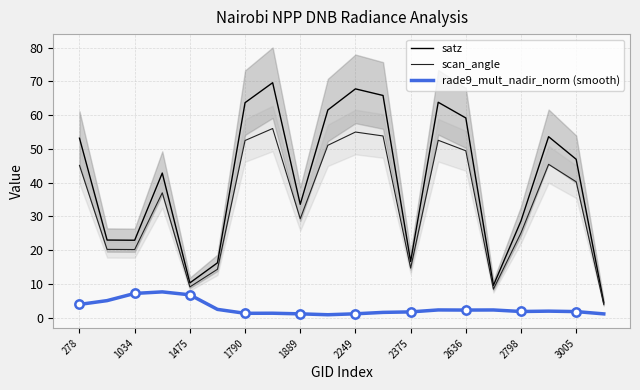

What is the spread (max minus min) of values at 17?

51.7